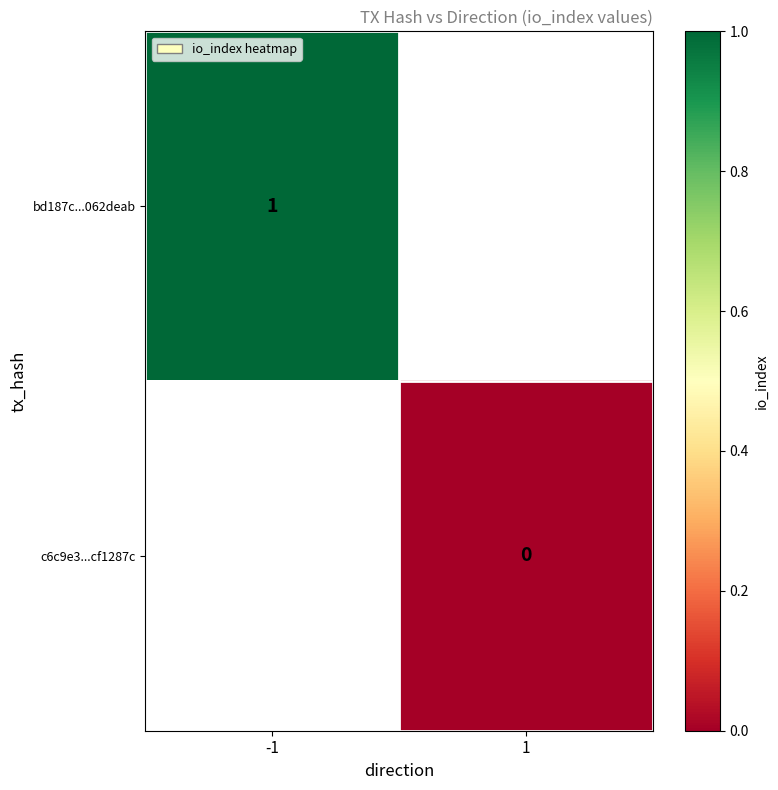

The value of bd187c...062deab at -1 is 1. True or false?

True